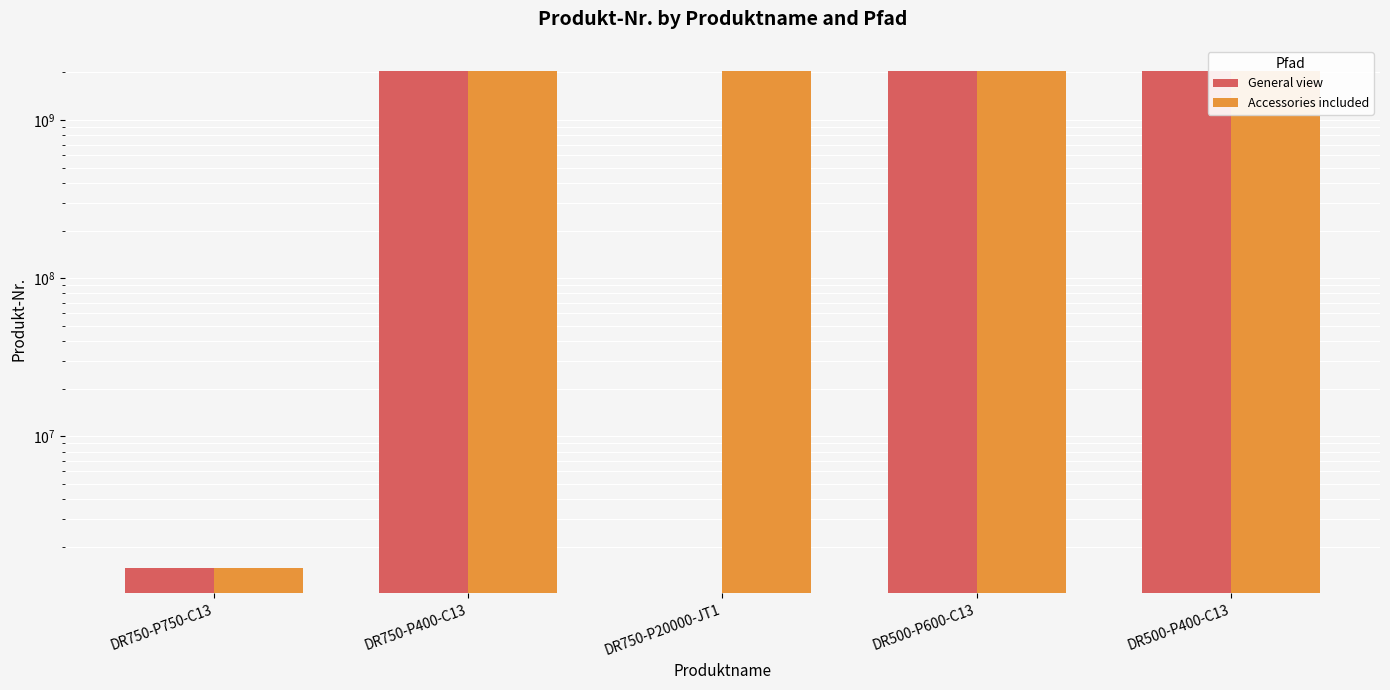

What is the maximum value shown in the chart?

2051476554